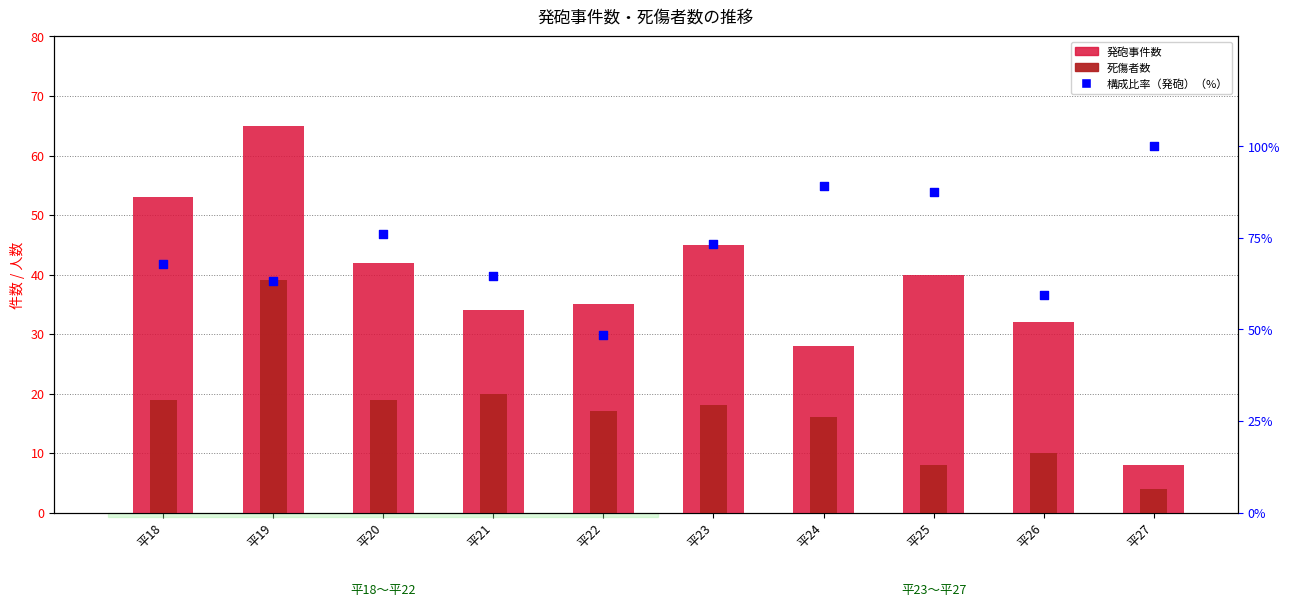

Which series reaches the minimum Y coordinate?

死傷者数